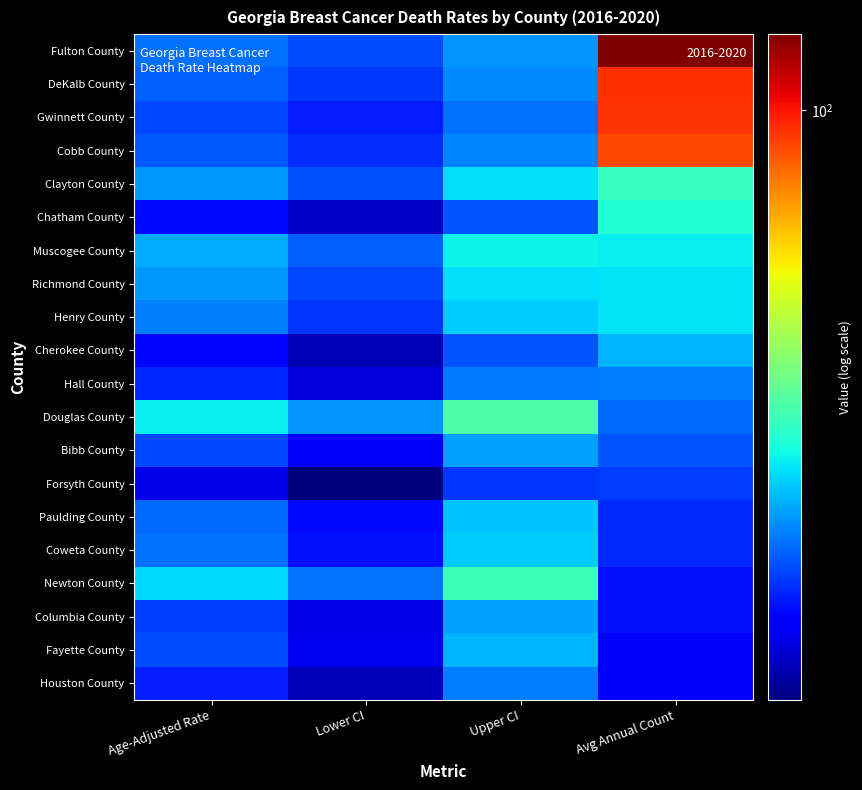

What is the total value across all series at Age-Adjusted Rate?

436.3